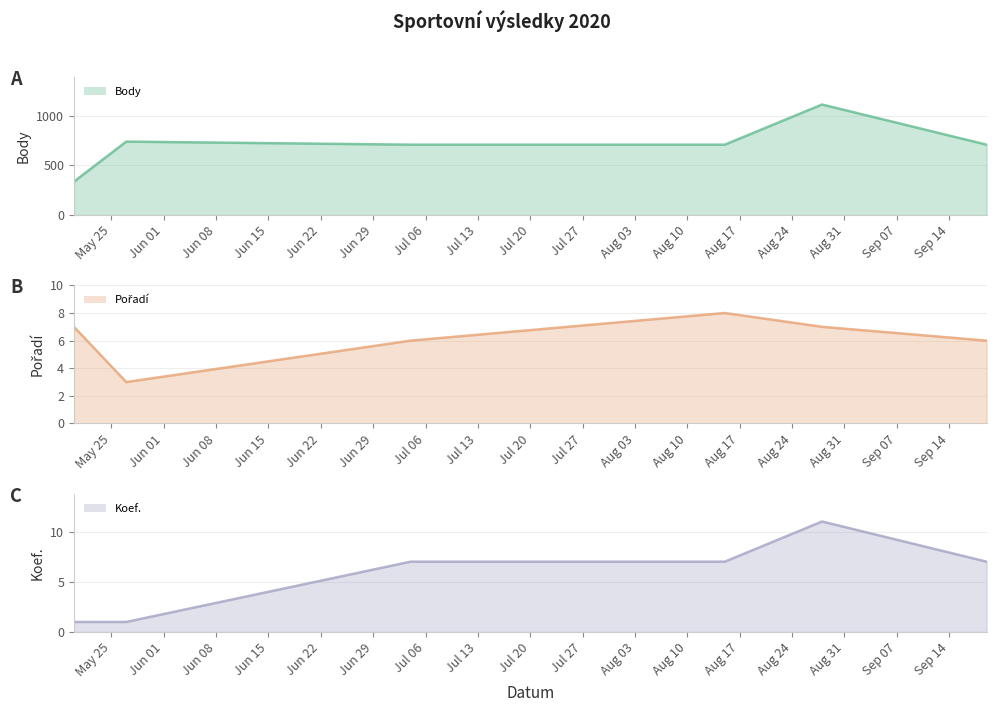

True or false: Body (line) has more than 0 points higher than both neighbors.

True